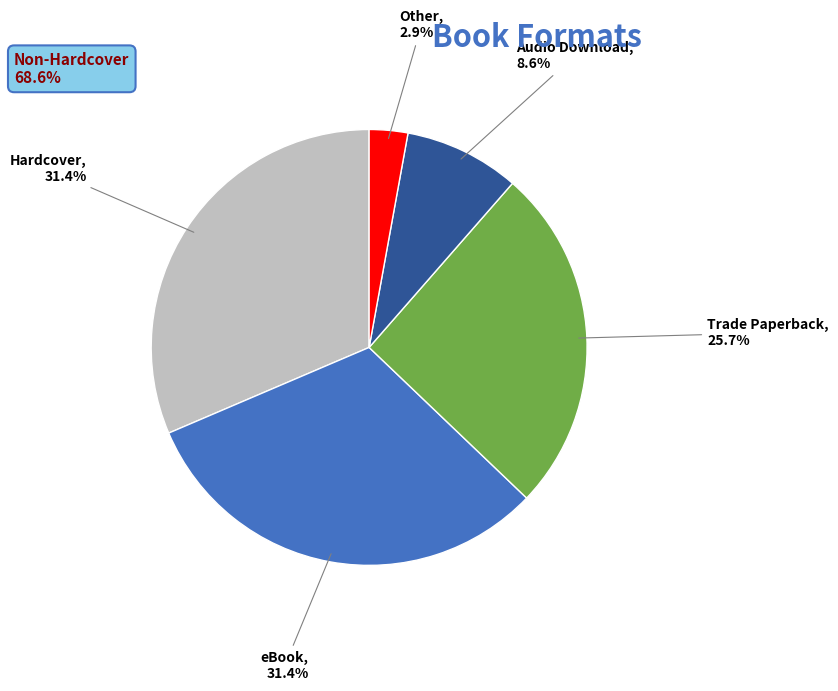

Which category has the smallest portion of the pie?

Other